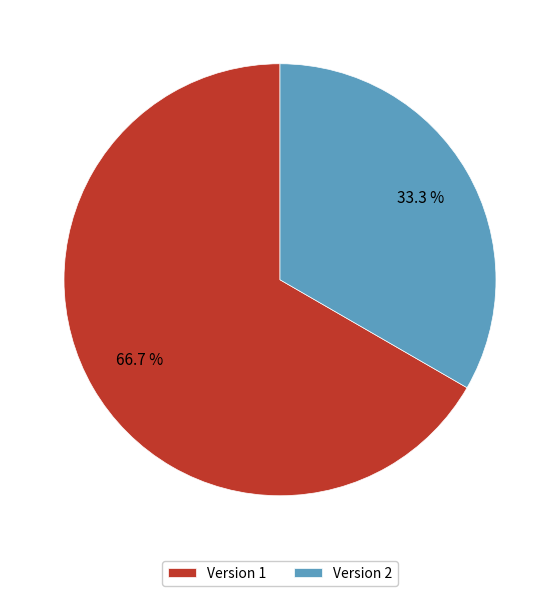

Between Version 1 and Version 2, which is larger?

Version 1